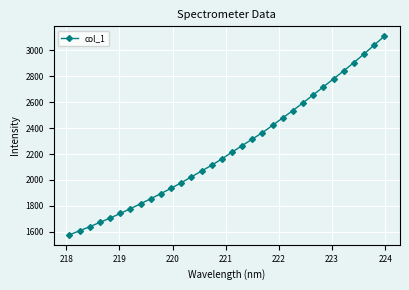

What is the maximum value shown in the chart?

3109.5